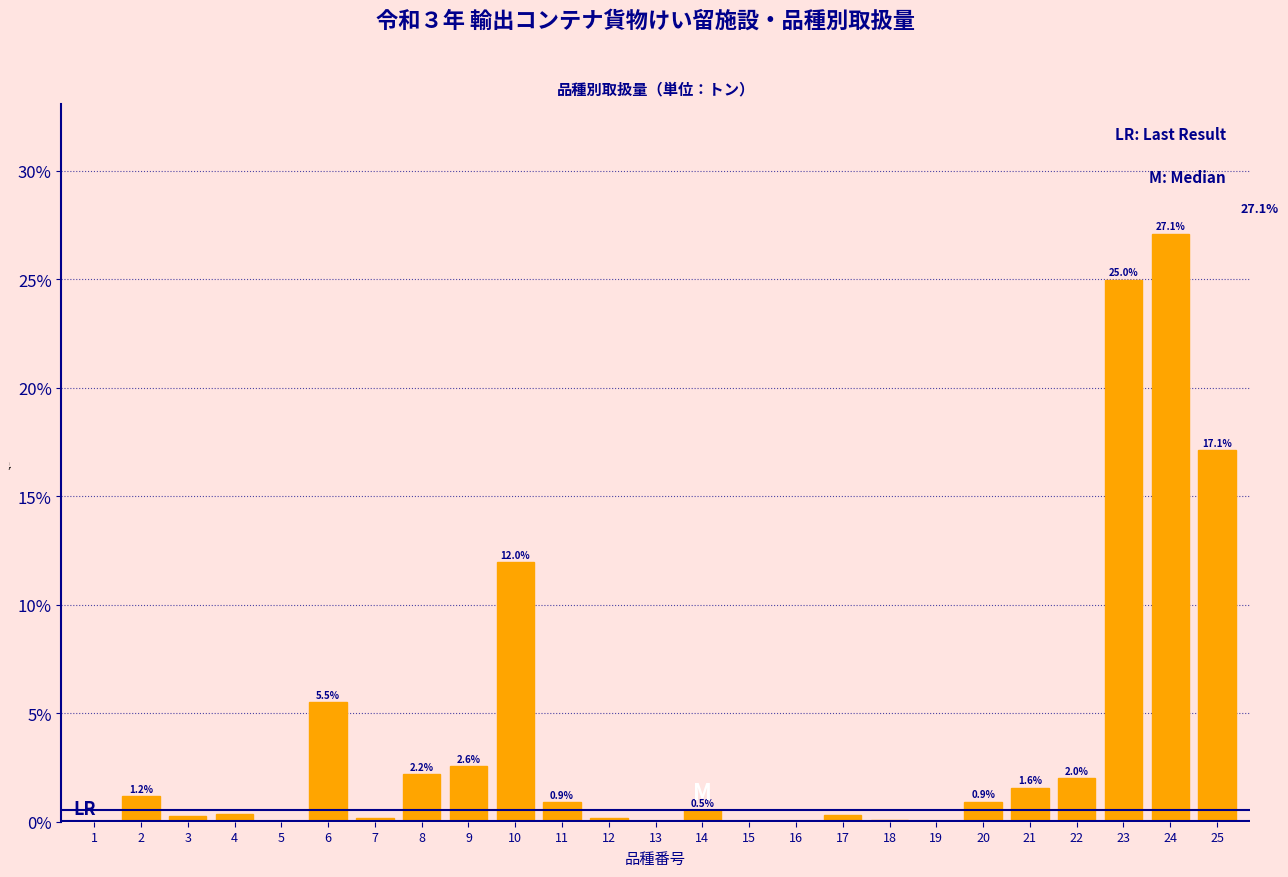

Which label corresponds to the largest value in the chart?

24